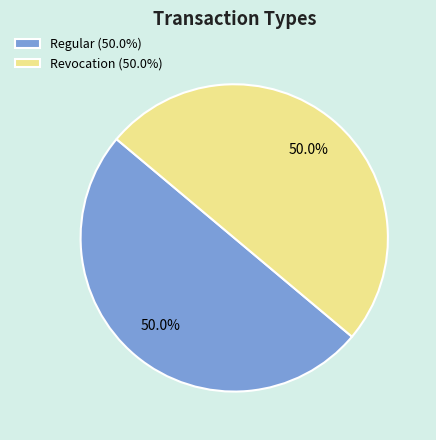

What is the total percentage of Revocation (50.0%) and Regular (50.0%)?

100.0%